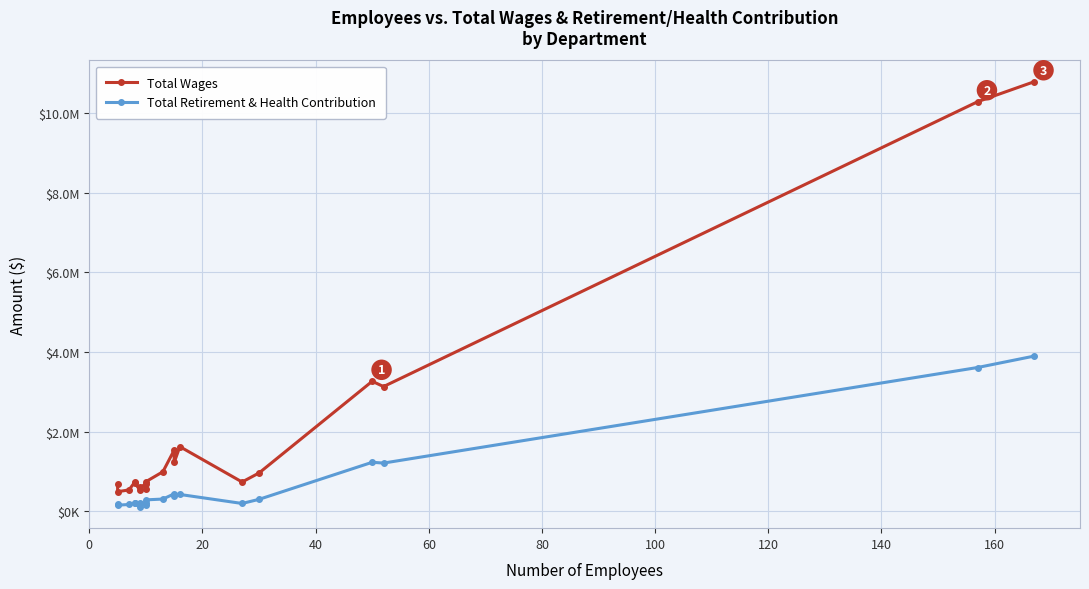

What are all the series names shown in the legend?

Total Wages, Total Retirement & Health Contribution